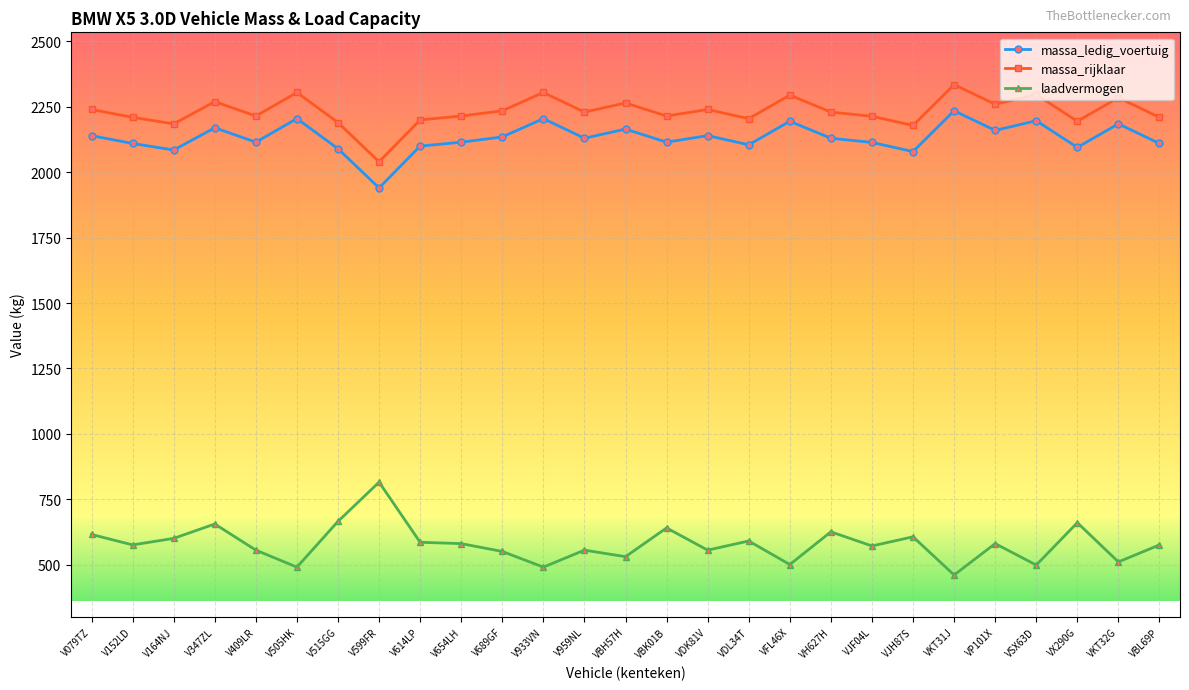

True or false: laadvermogen and massa_rijklaar cross at least once.

False